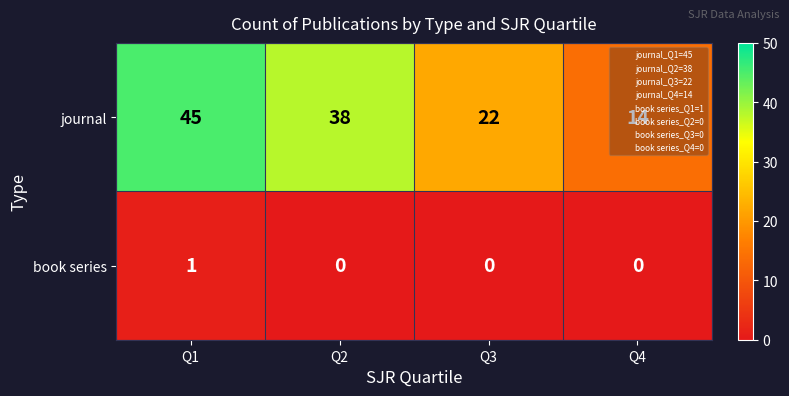

Which label corresponds to the largest value in the chart?

Q1